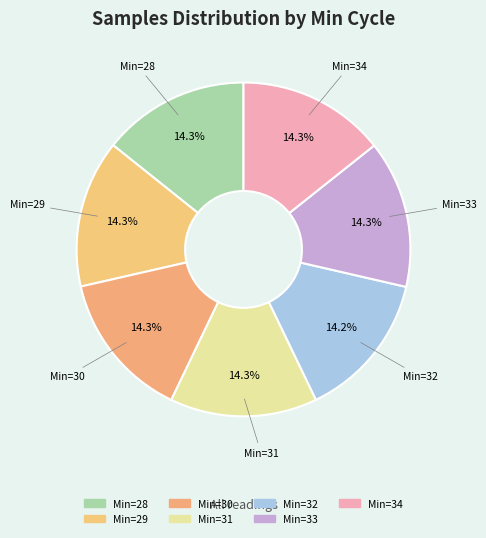

How many segments does this pie chart have?

7